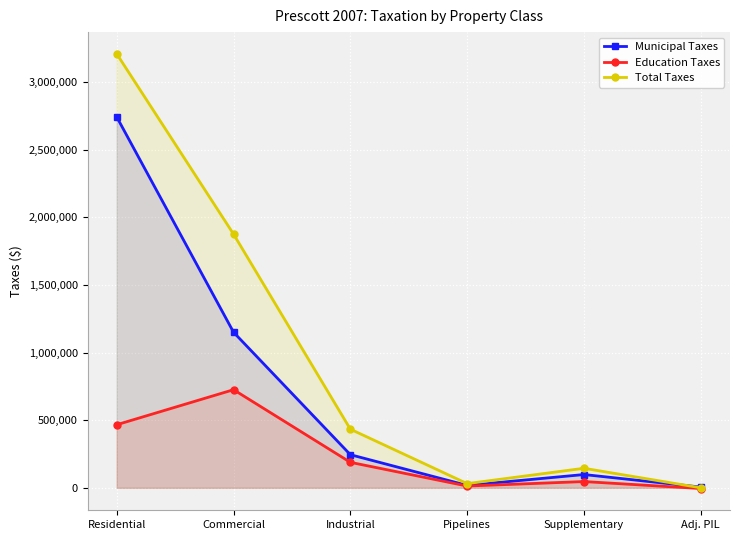

How many lines are shown in the chart?

3